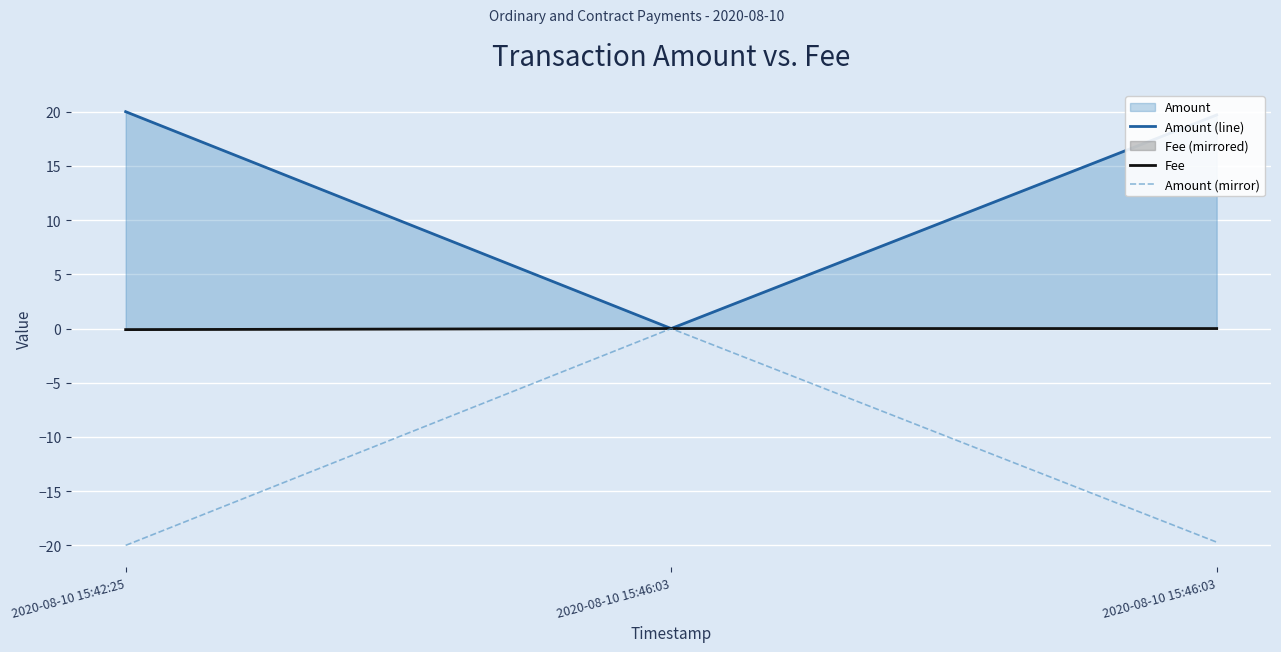

How many data points in Amount (line) are above 19?

2